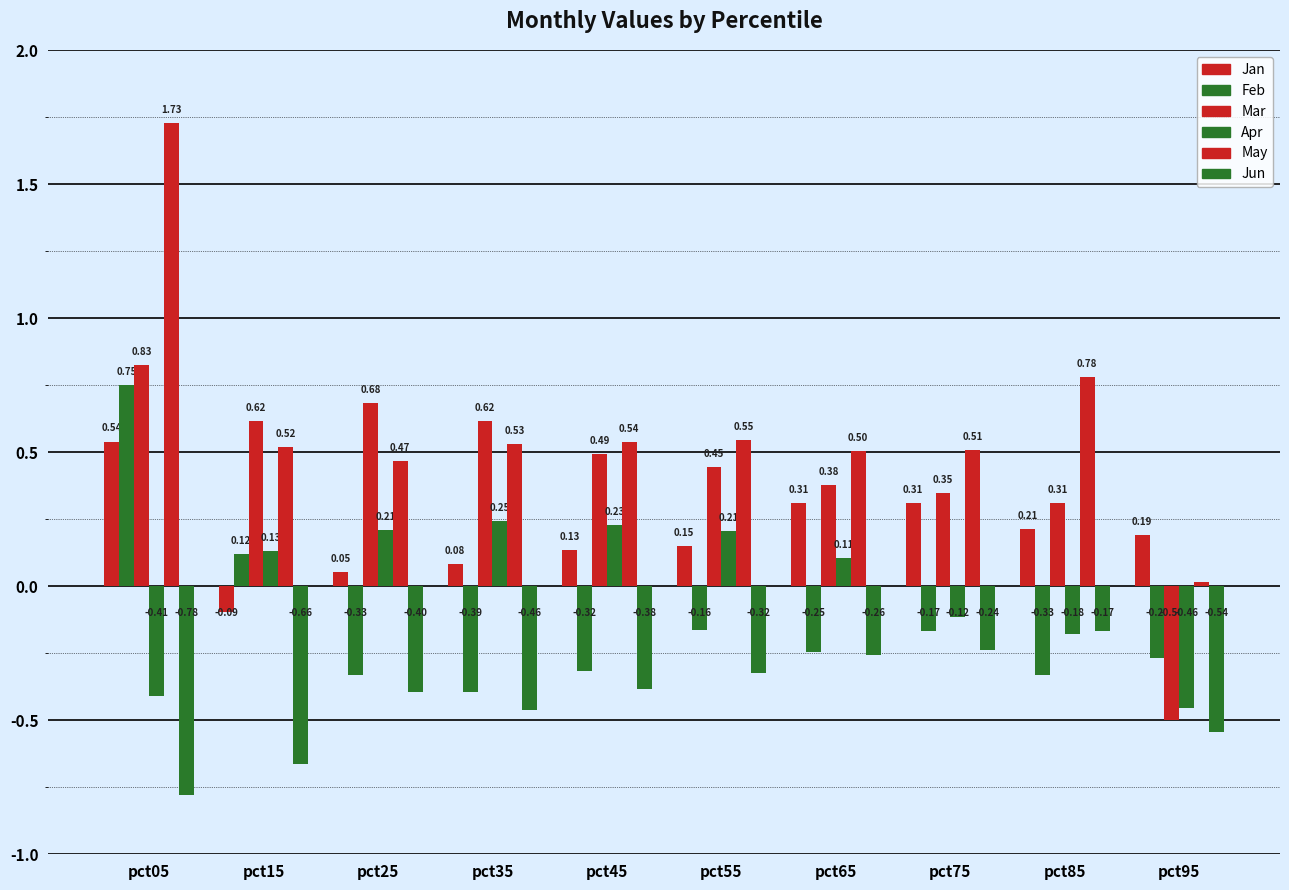

How many groups of bars are there?

10